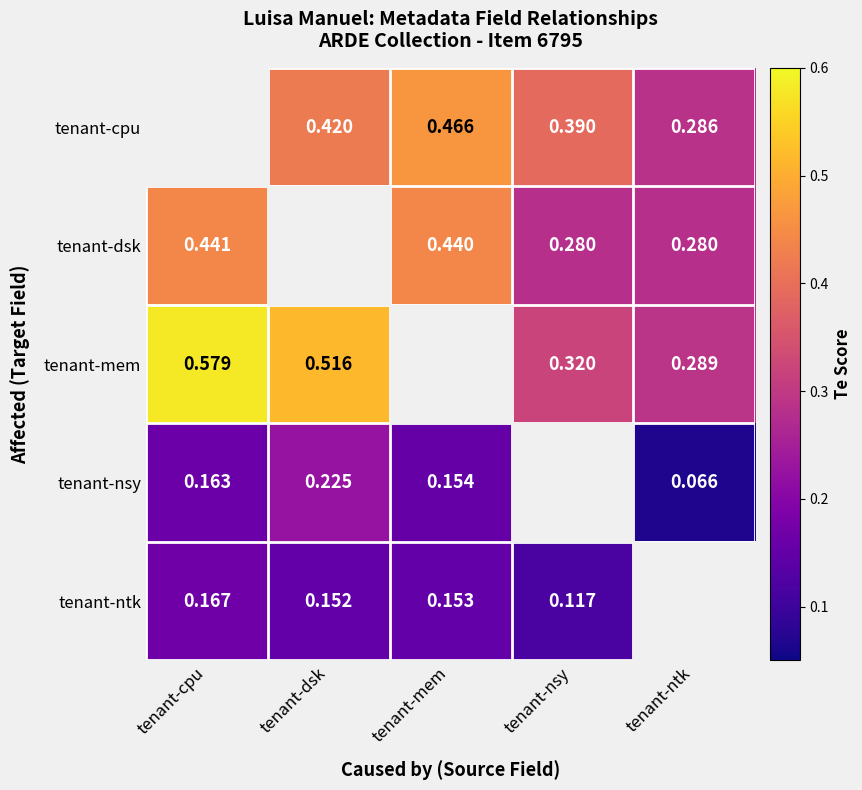

Is the value of tenant-ntk at tenant-dsk greater than the value of tenant-dsk at tenant-nsy?

No